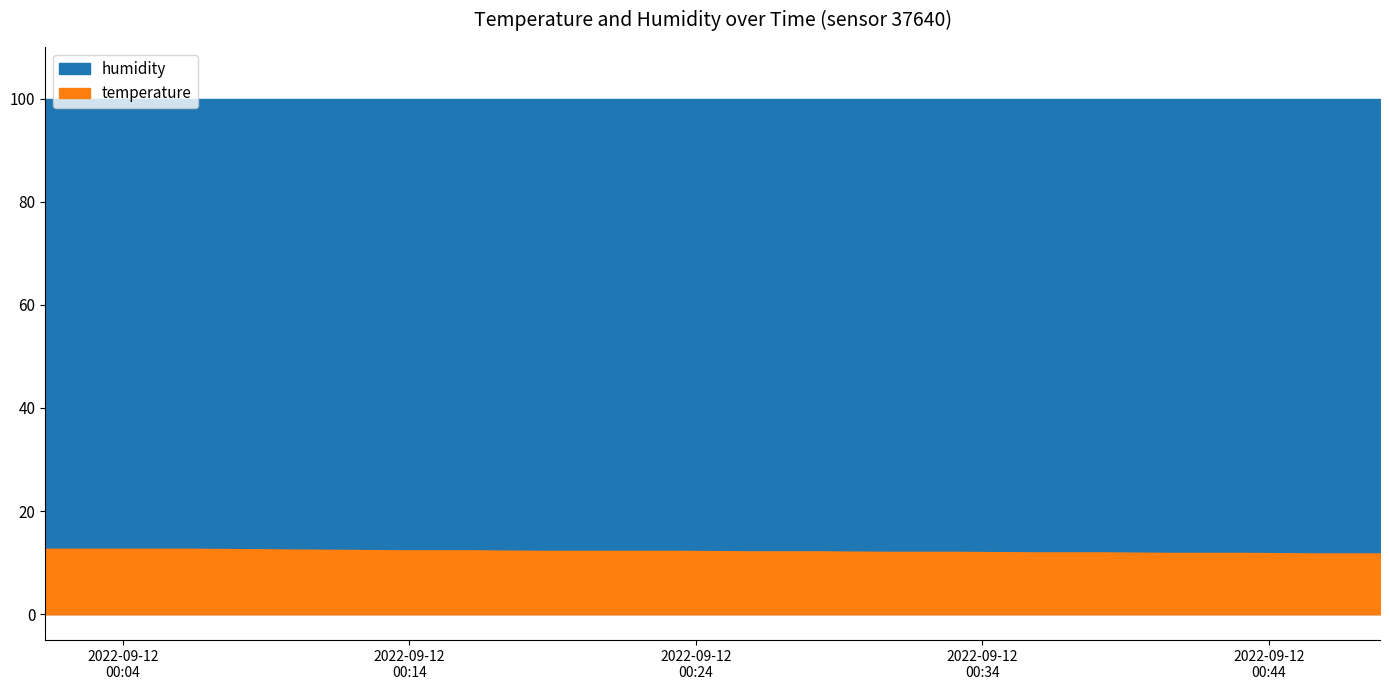

True or false: humidity and temperature intersect in this chart.

False